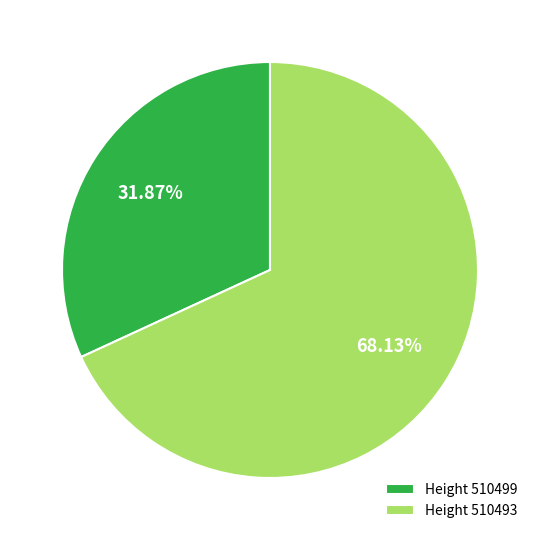

Is there a majority slice in this chart?

Yes